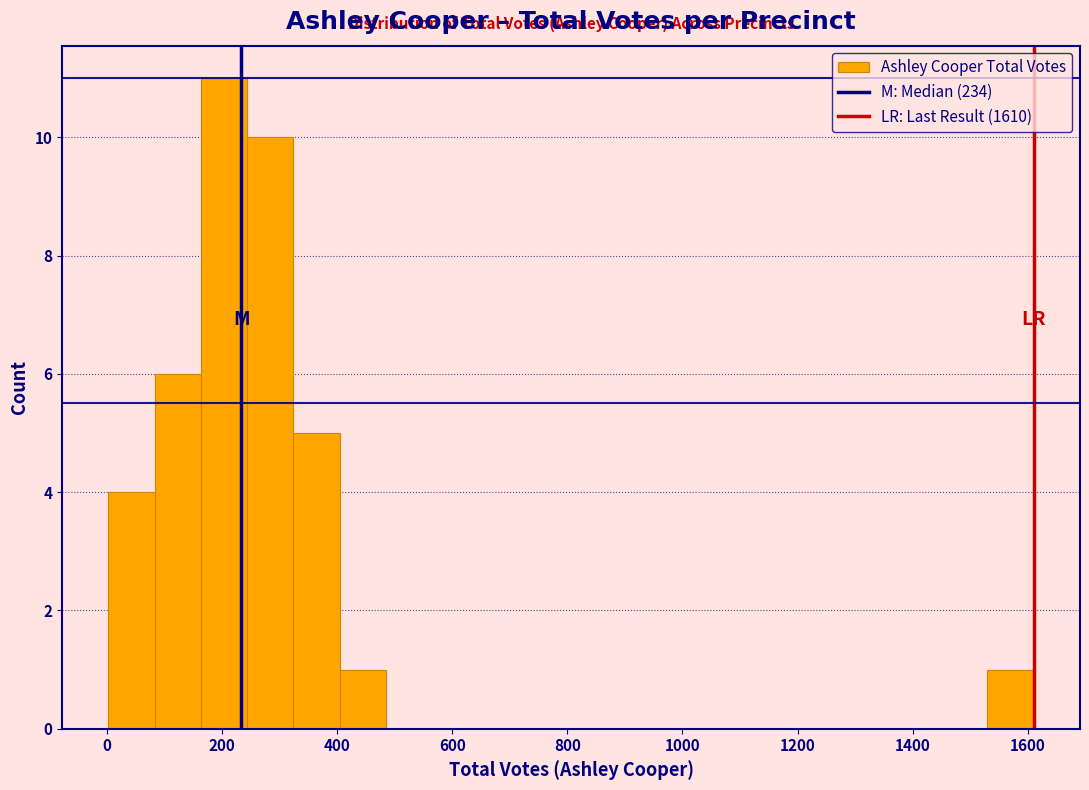

Reading left to right, transcribe this chart: for each bar, give the range it covers on the x-axis and its height. Neither the bar edges nor the heights are printed on the chart, so give them approximately, as read against the axes.

0 to 80: 4
80 to 160: 6
160 to 240: 11
240 to 320: 10
320 to 400: 5
400 to 480: 1
480 to 560: 0
560 to 640: 0
640 to 720: 0
720 to 800: 0
800 to 880: 0
880 to 960: 0
960 to 1040: 0
1040 to 1120: 0
1120 to 1200: 0
1200 to 1280: 0
1280 to 1360: 0
1360 to 1440: 0
1440 to 1520: 0
1520 to 1620: 1